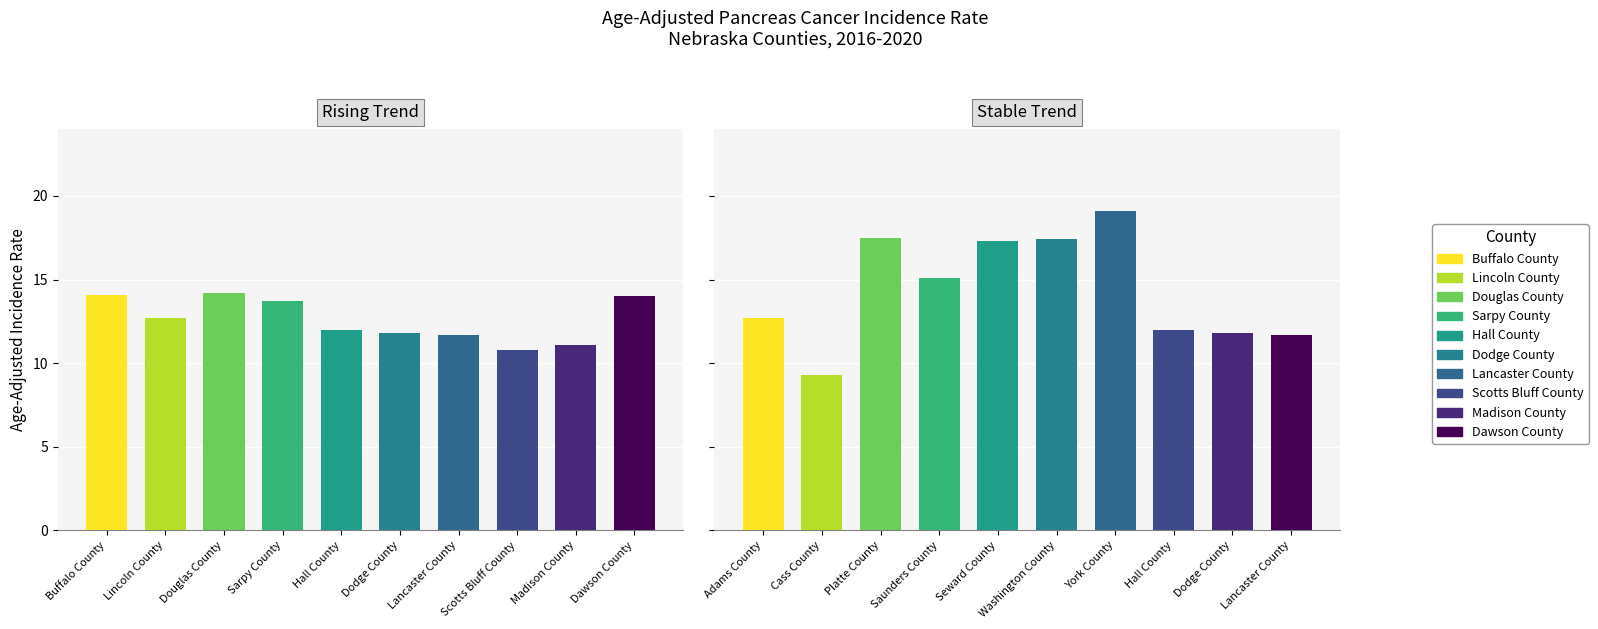

What is the label of the 4th bar from the right?

Lancaster County